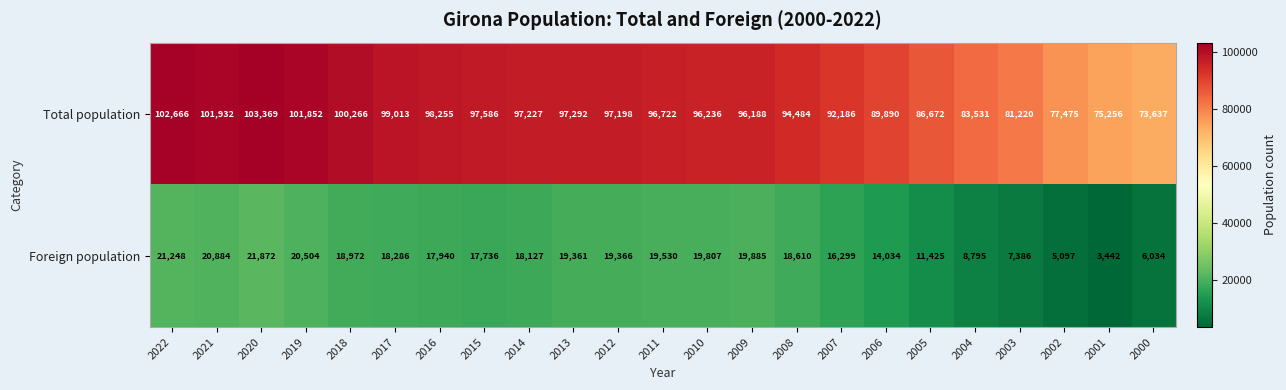

At which label is Total population closest to 88503?

2006